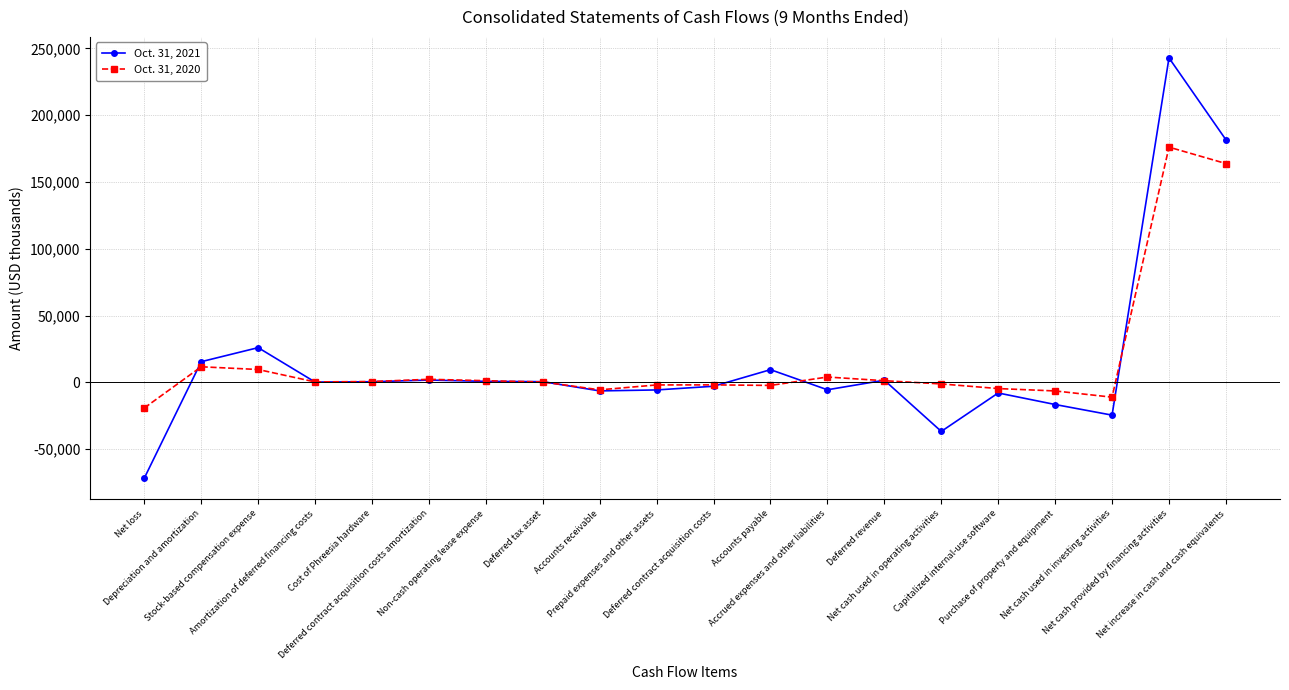

True or false: Oct. 31, 2020 has more than 2 points higher than both neighbors.

True